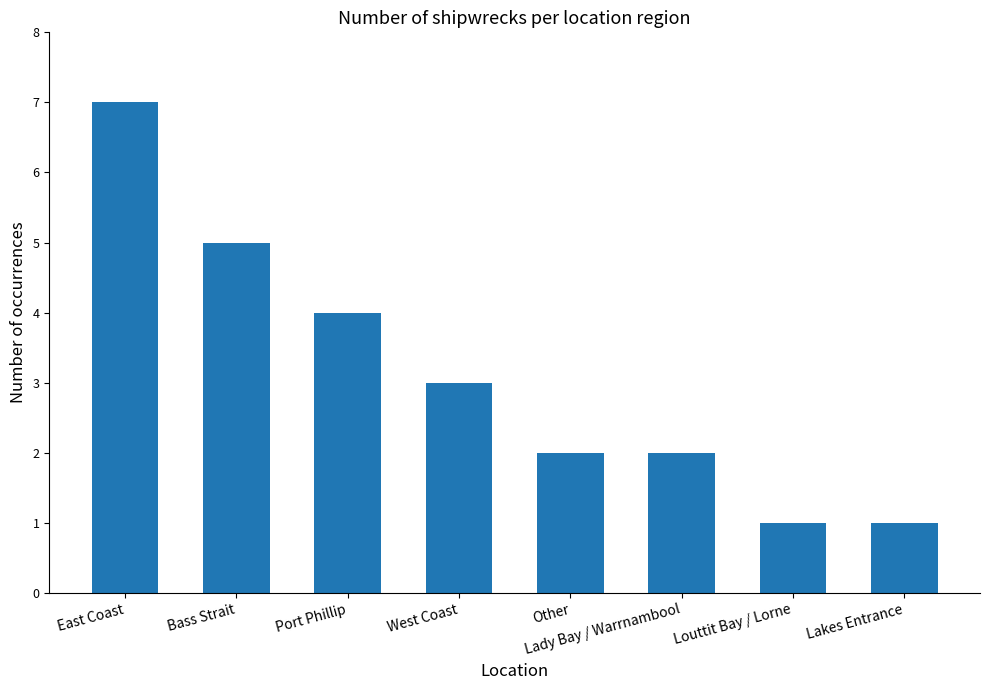

Is it true that the value at Port Phillip is 4?

True